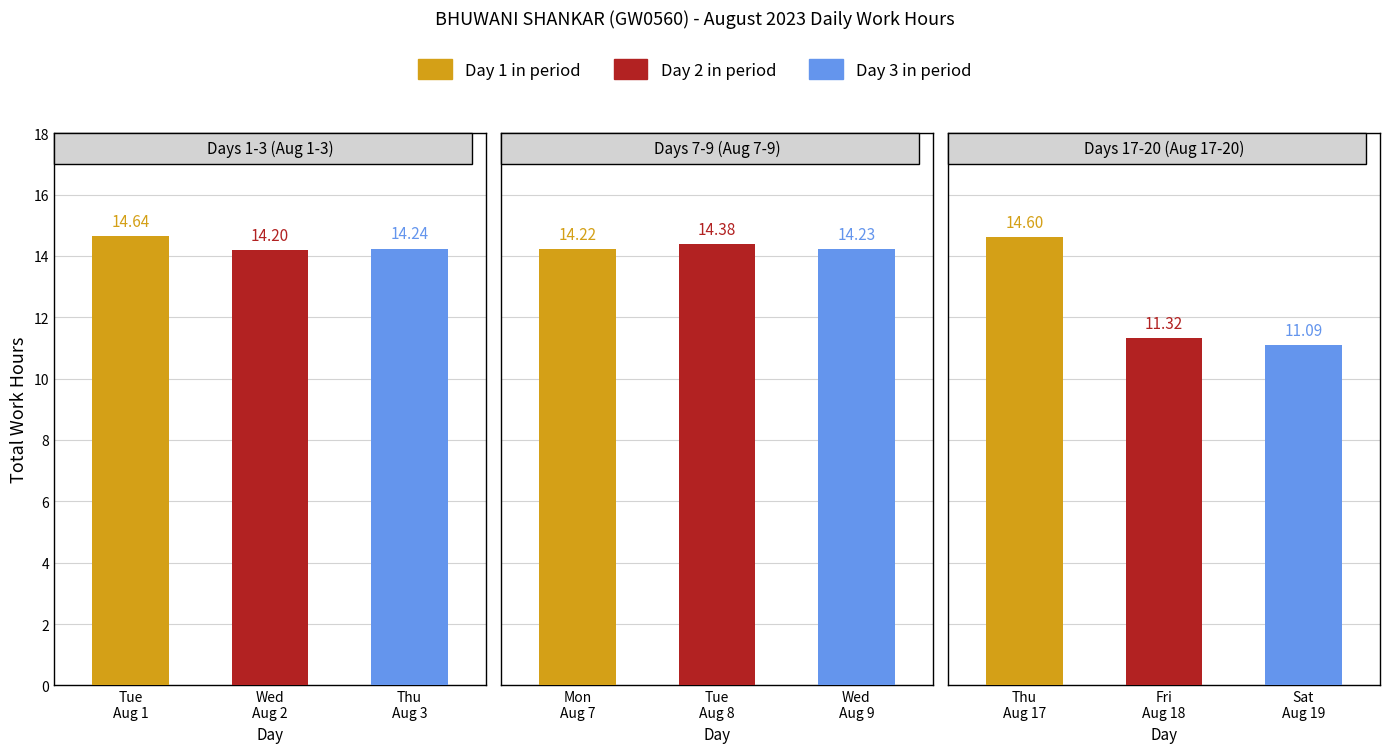

Does the chart contain any negative values?

No